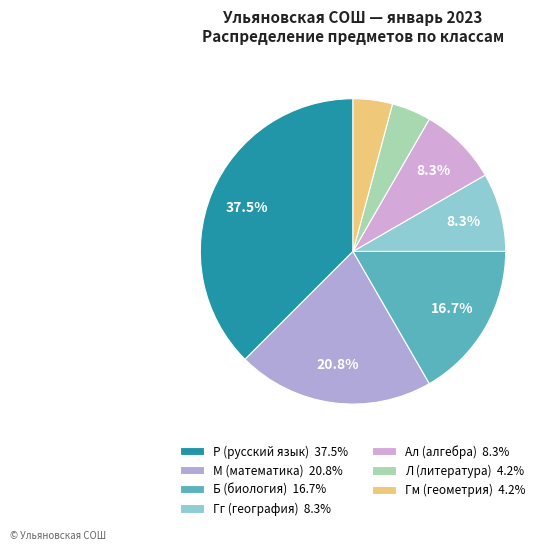

To the nearest percent, what portion does Л (литература) represent?

4%